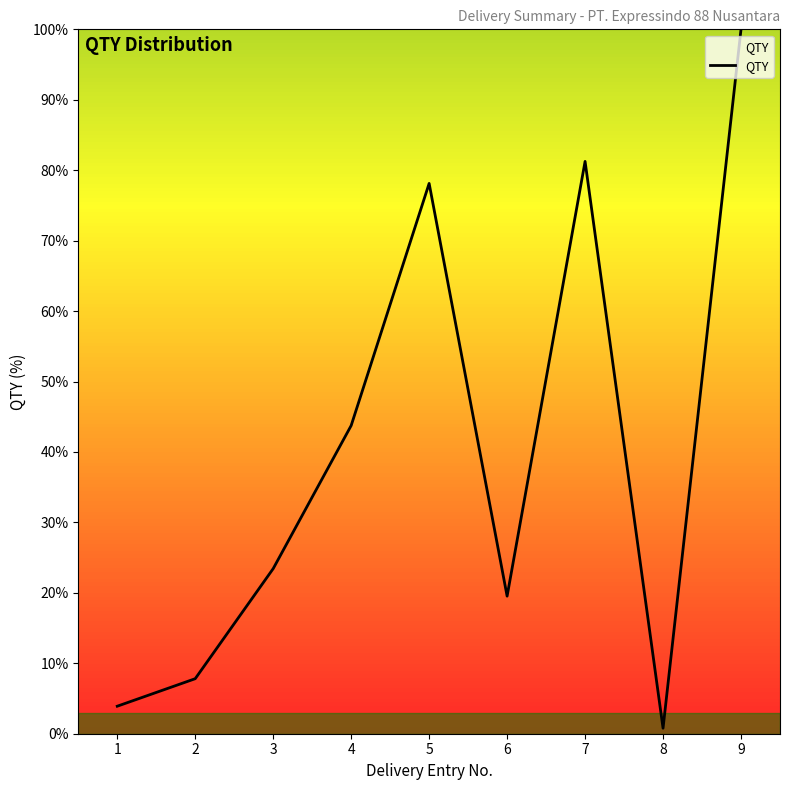

What is the sum of all values?

358.6